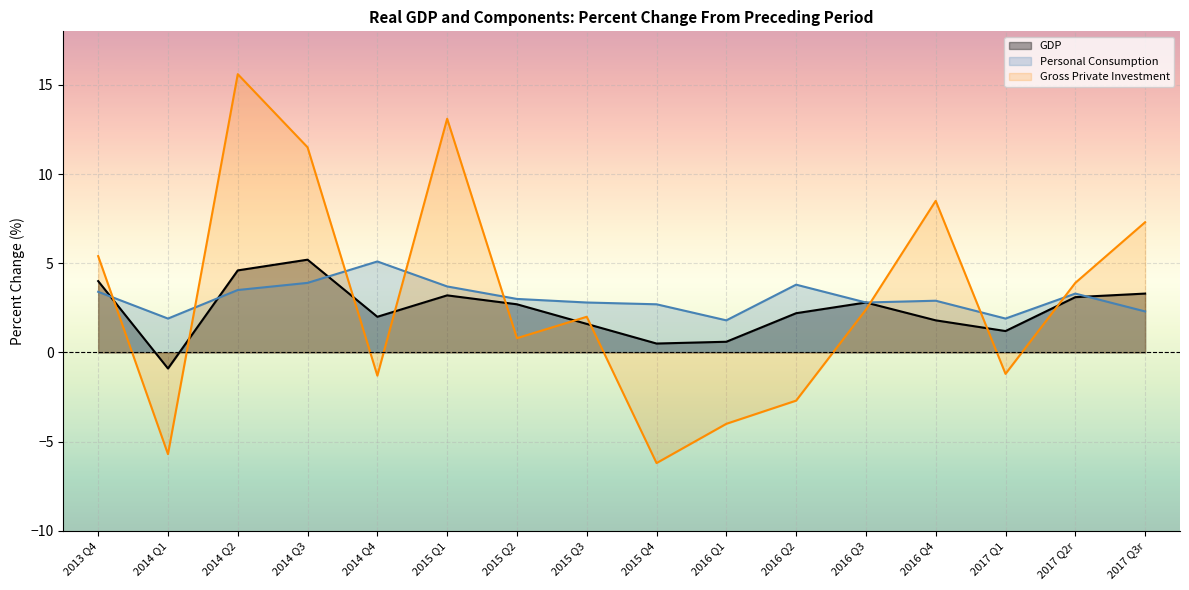

At which category is the sum across all series the highest?

2014 Q2